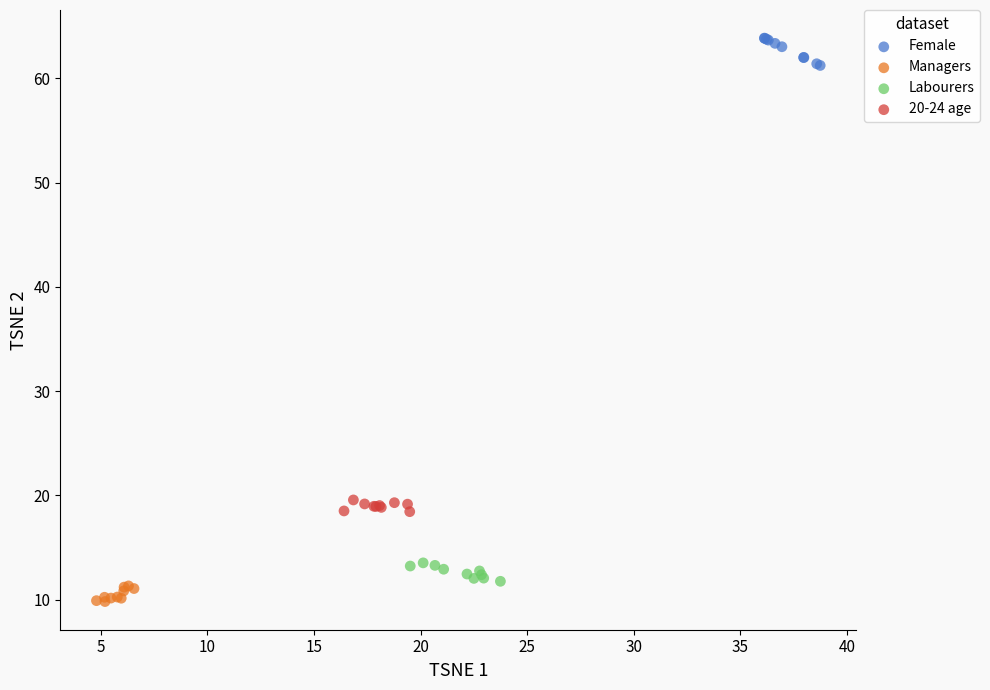

What are all the series names shown in the legend?

Female, Managers, Labourers, 20-24 age